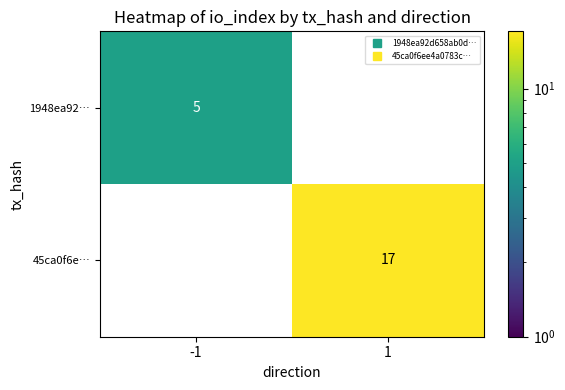

Which category has the lowest value in the 45ca0f6e… series?

-1